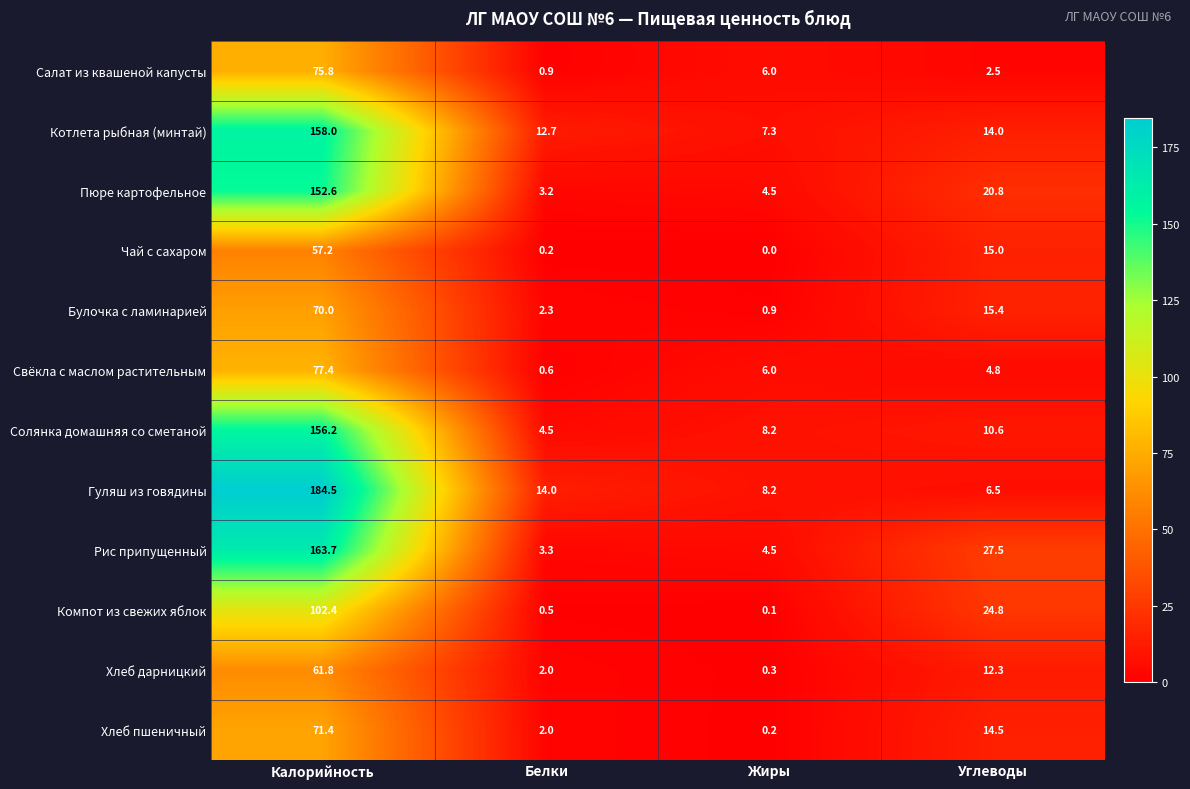

Is it true that Гуляш из говядины equals 4.6 at Жиры?

False